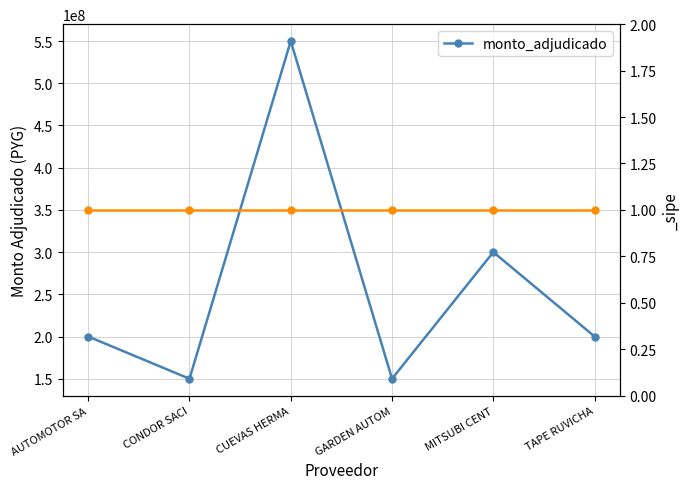

Which has a higher value, MITSUBI CENT or CUEVAS HERMA?

CUEVAS HERMA